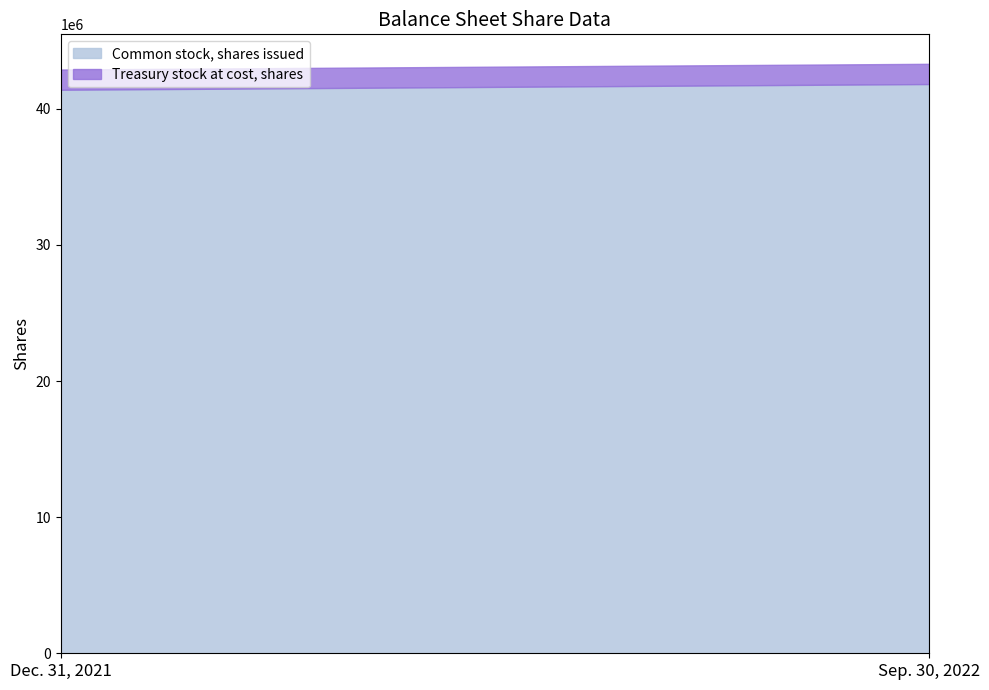

What is the average value of the Common stock, shares issued series?

41606500